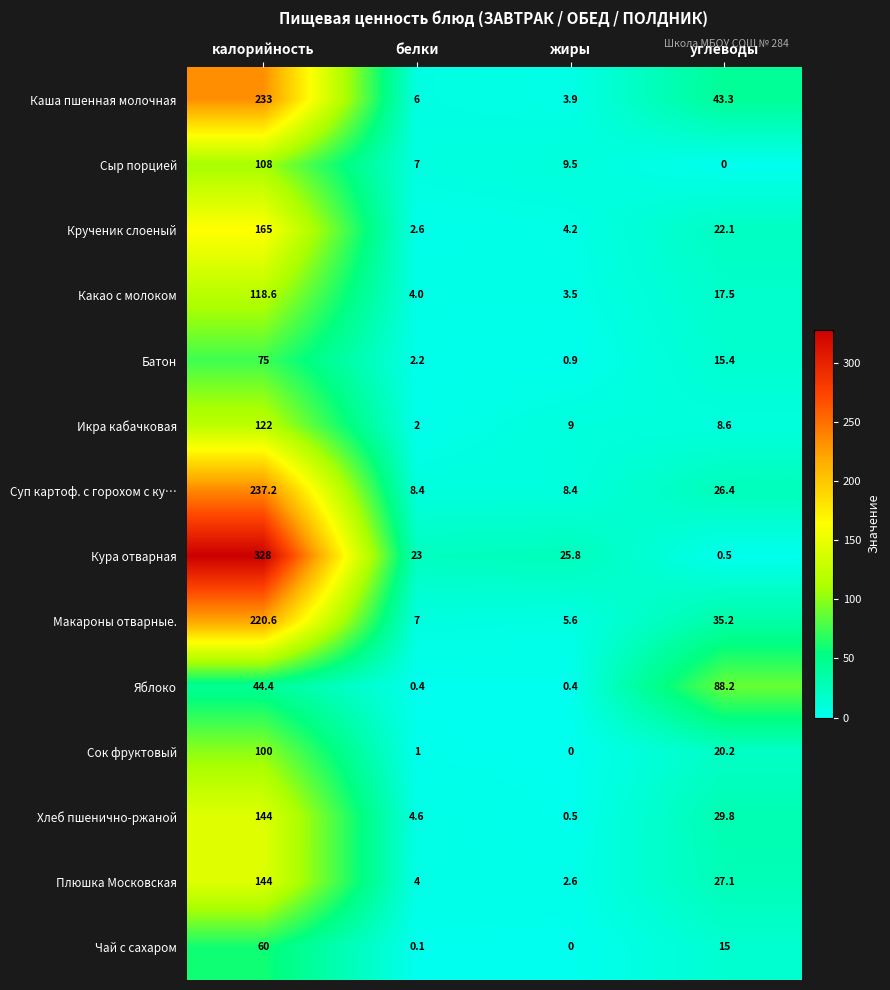

List the labels in order of Сок фруктовый value, largest first.

калорийность, углеводы, белки, жиры